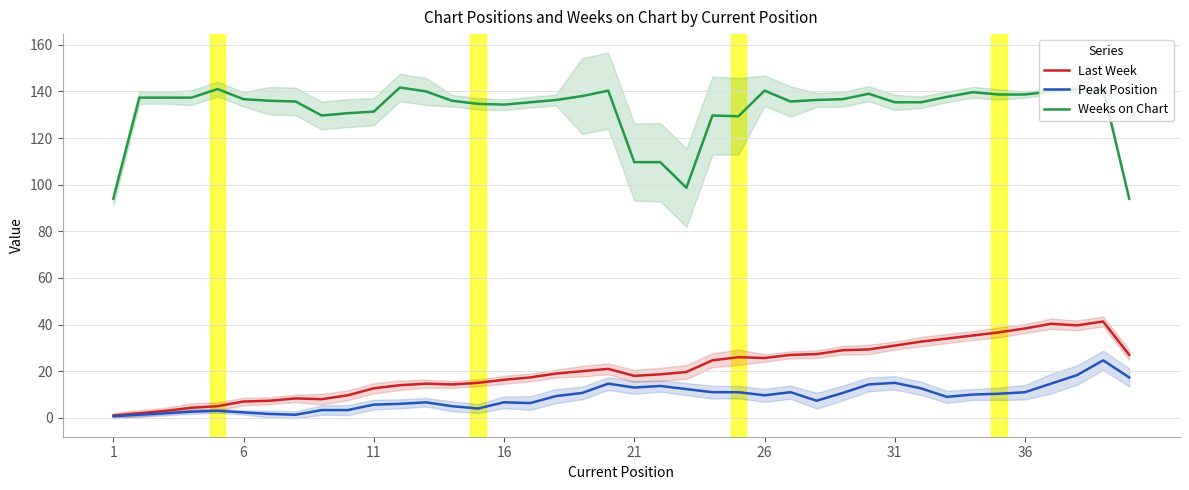

Which series has the widest spread of values?

Weeks on Chart